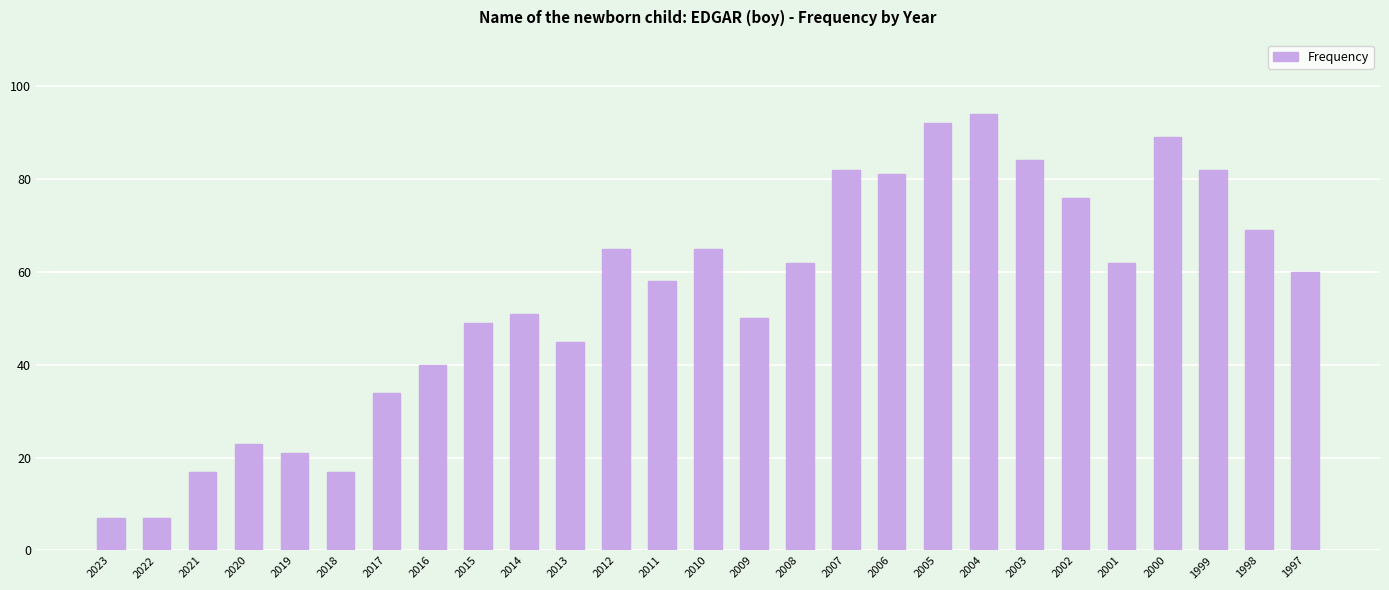

Reading left to right, list all the values displayed in this chart.

7	7	17	23	21	17	34	40	49	51	45	65	58	65	50	62	82	81	92	94	84	76	62	89	82	69	60